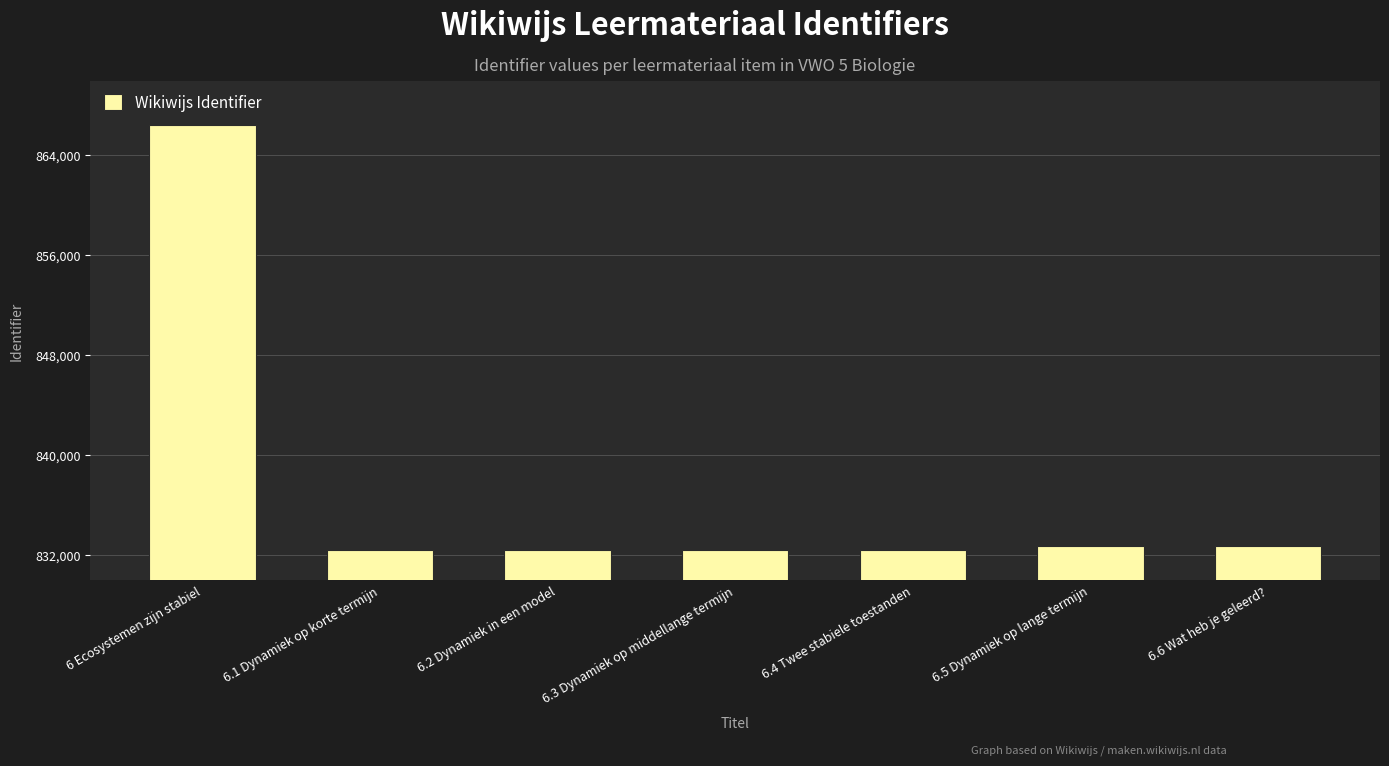

What is the minimum value shown in the chart?

832418